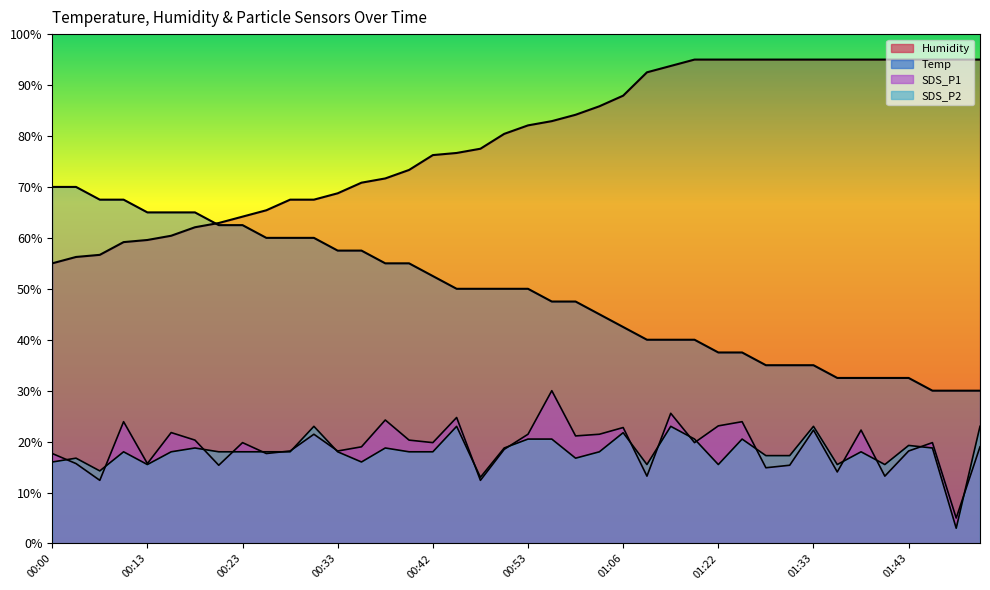

Read the SDS_P1 value at 00:08.

23.9